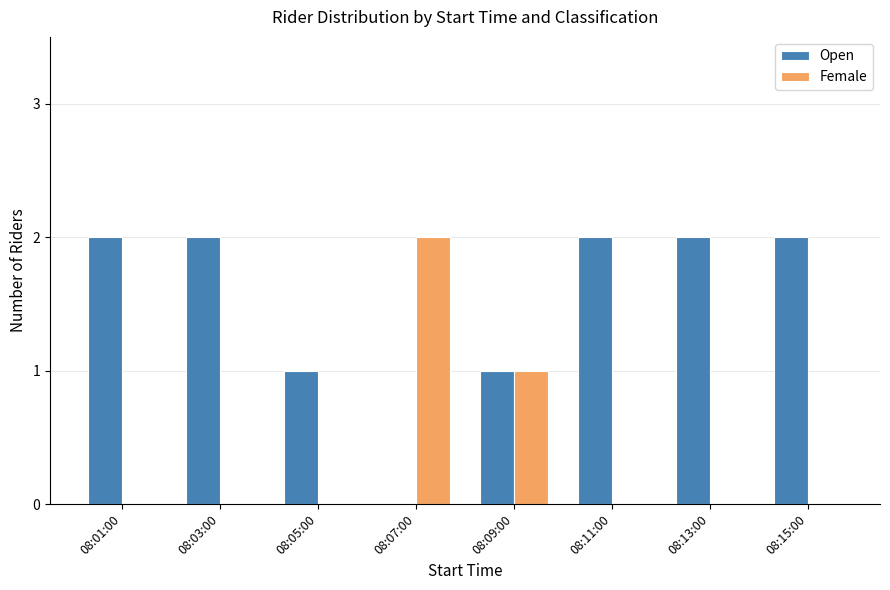

Is it true that Open equals 0 at 08:05:00?

False